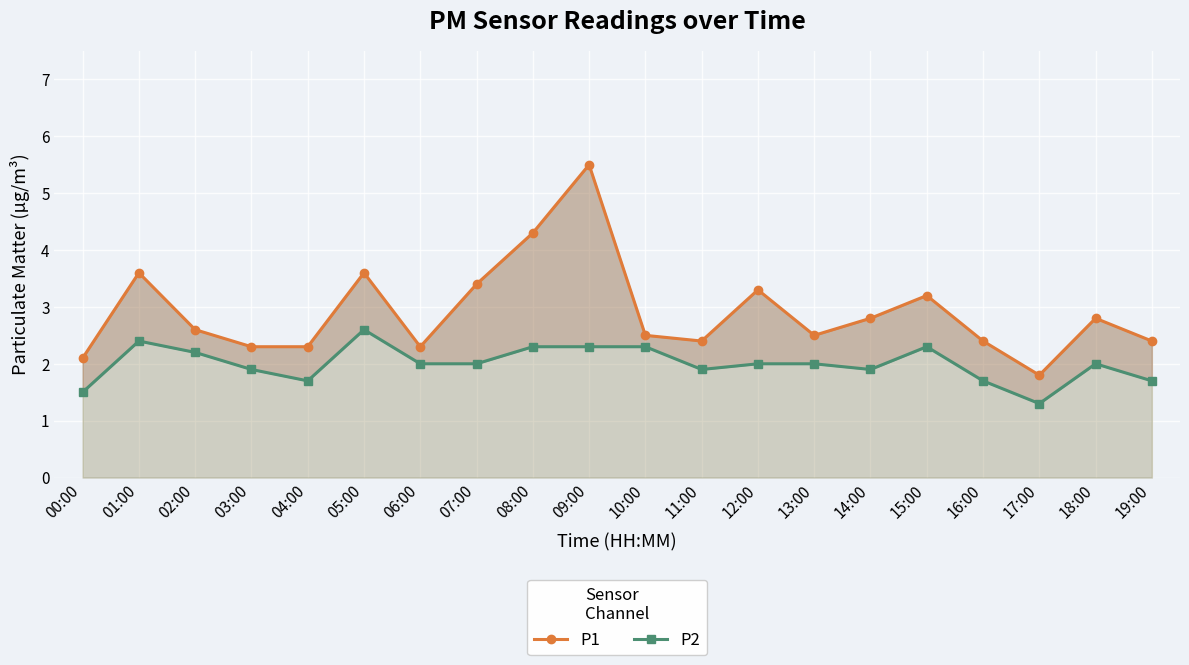

Between 14:00 and 17:00, which is larger?

14:00